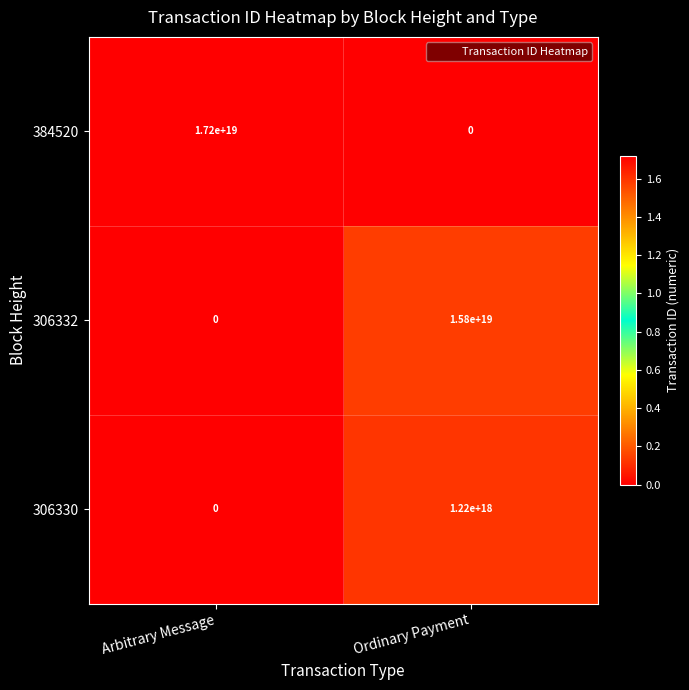

Rank the categories by 306332 value from highest to lowest.

Ordinary Payment, Arbitrary Message